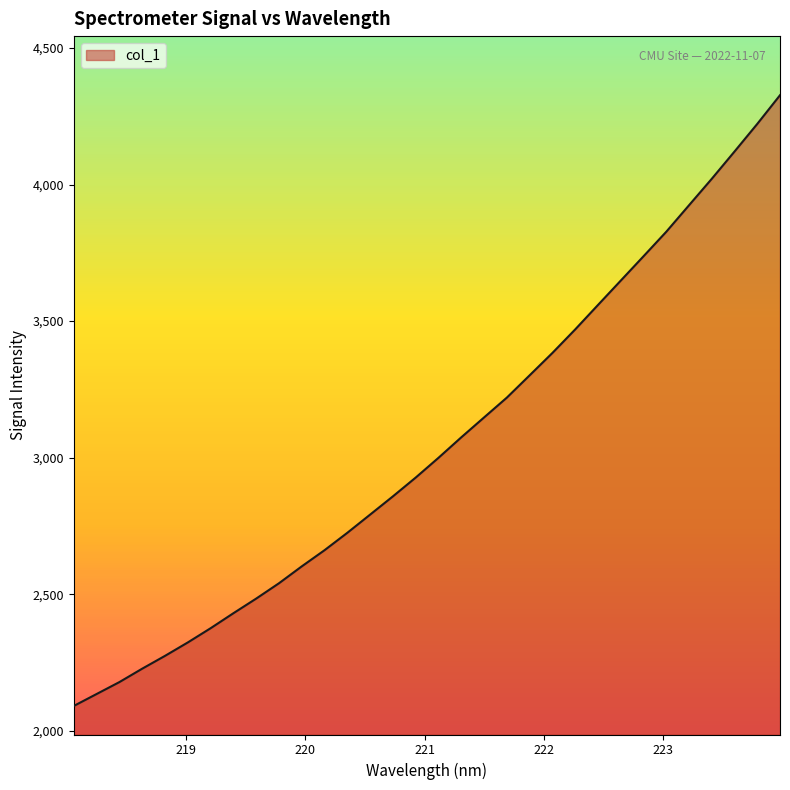

What is the smallest value displayed?

2091.0